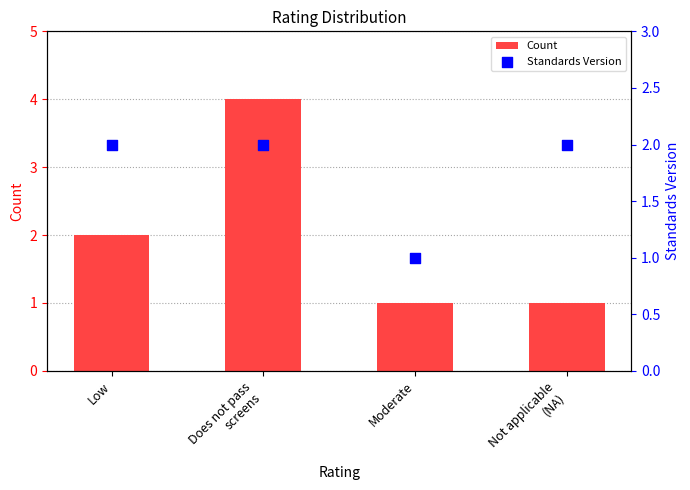

Which series reaches the minimum Y coordinate?

Count